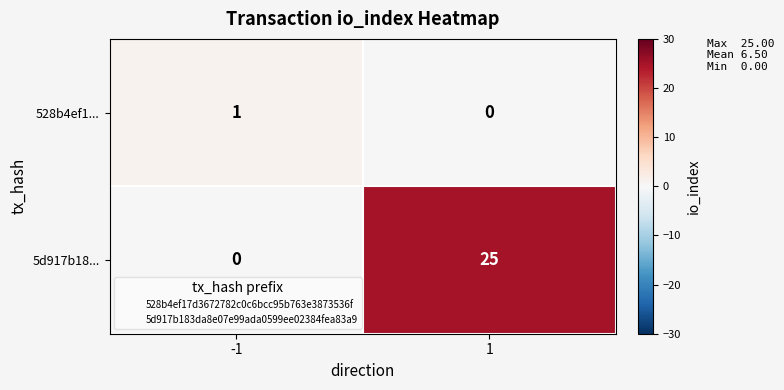

The 528b4ef1... series shows 0 at -1. True or false?

False